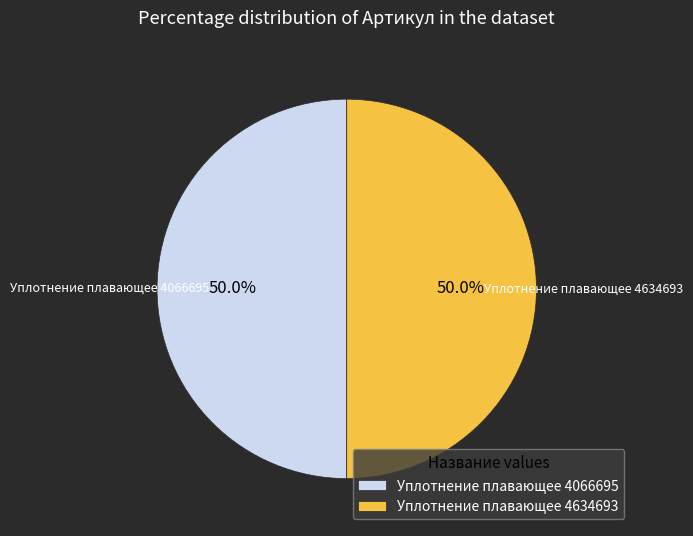

To the nearest percent, what percentage of the pie is Уплотнение плавающее 4634693?

50%